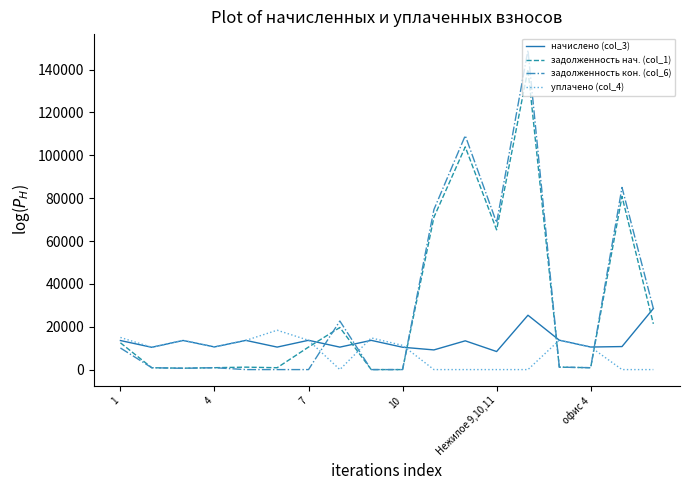

Rank the series by their maximum value, from highest to lowest.

задолженность кон. (col_6), задолженность нач. (col_1), начислено (col_3), уплачено (col_4)